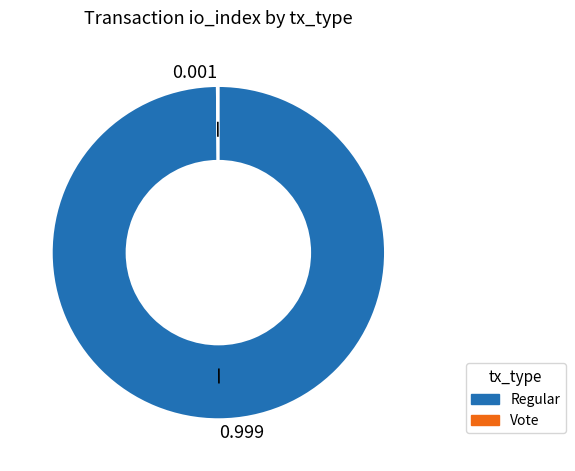

Does any single category account for the majority?

Yes